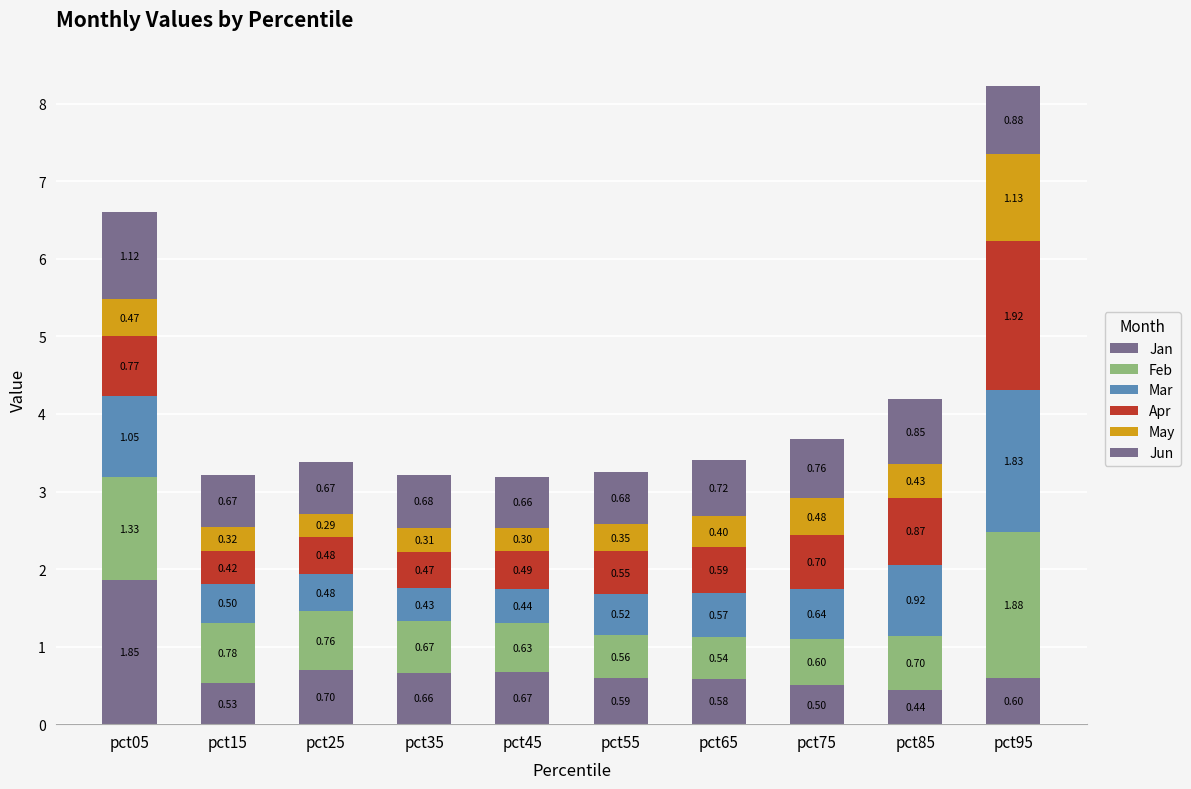

How many bars are there in total?

10